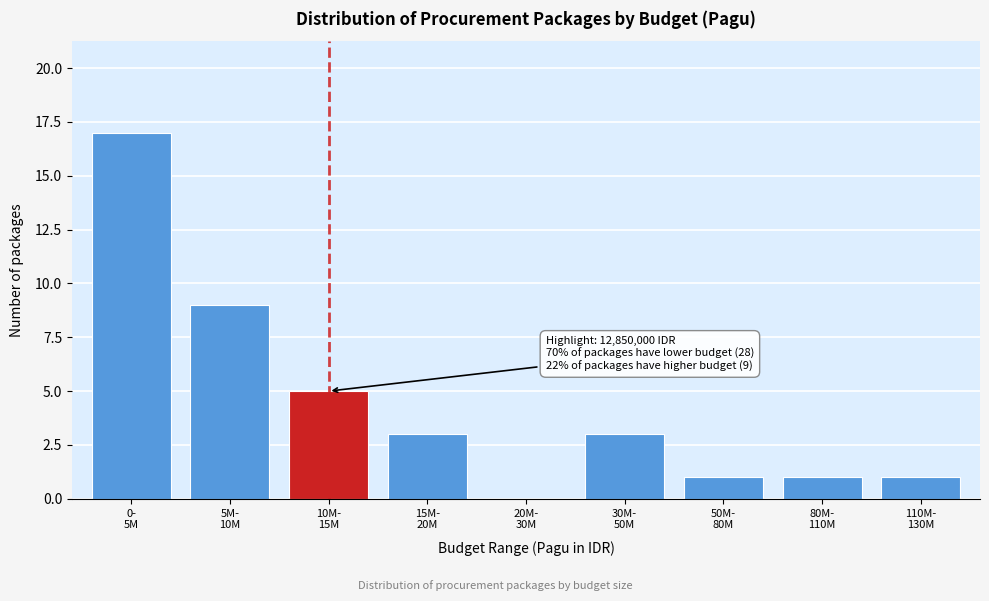

What is the sum of all values?

40